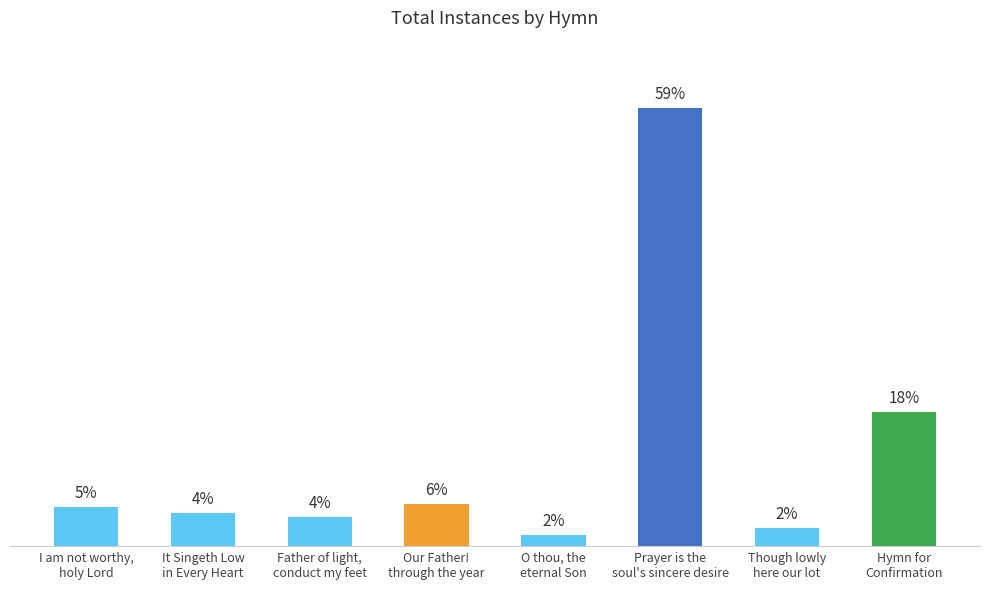

What is the approximate value at Our Father!
through the year, to the nearest 50?

100